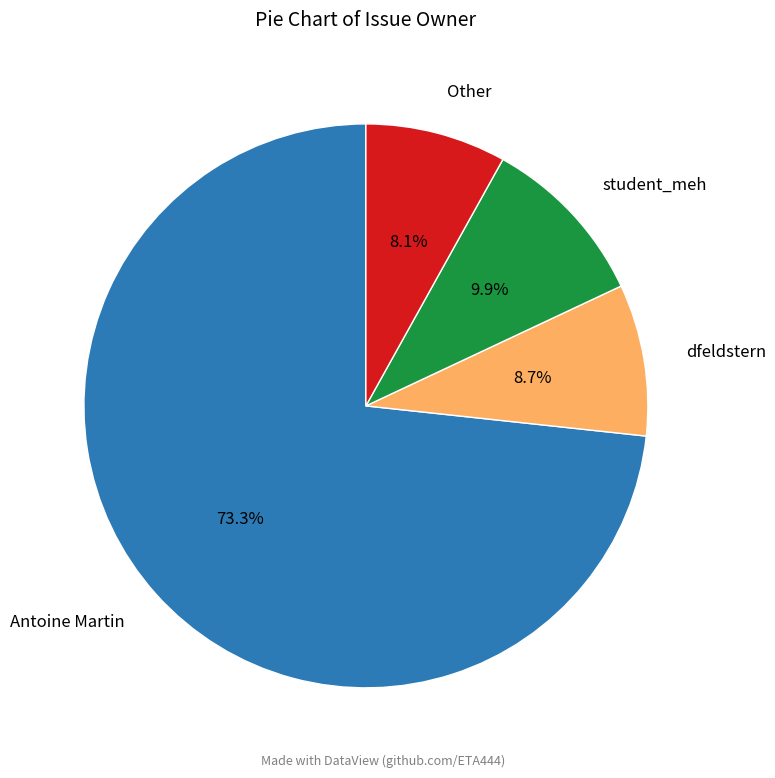

To the nearest percent, what is the difference between the largest and smallest slice percentages?

65%